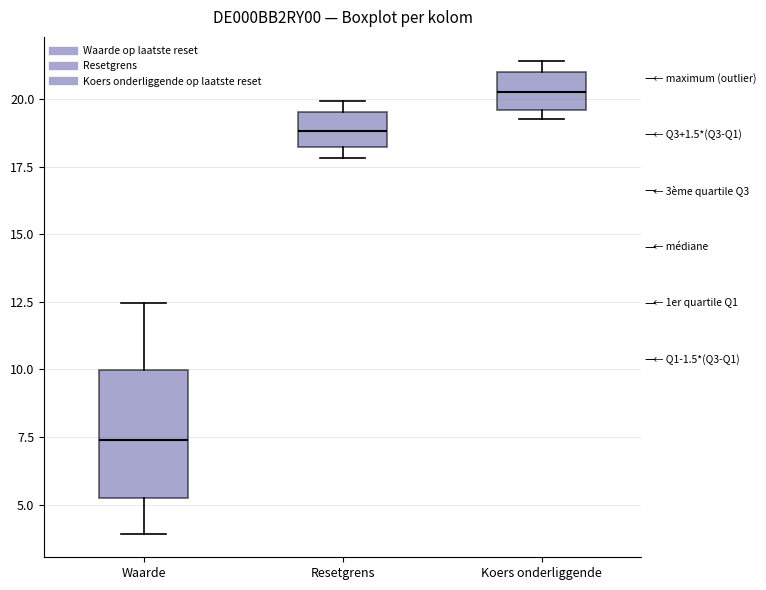

Comparing the boxes themselves (not the whiskers), which one is the tallest?

Waarde